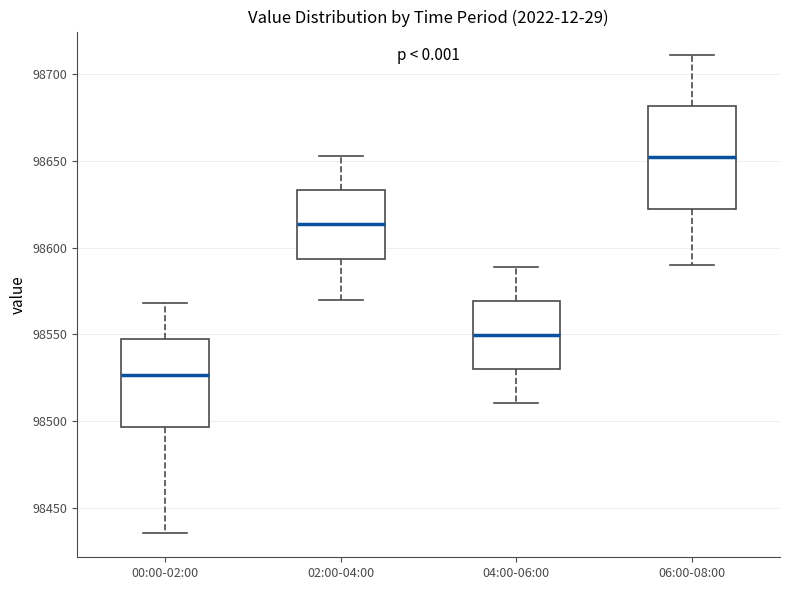

Where does the median line of the box for 06:00-08:00 sit on the y-axis? The values are not printed on the chart, so give them approximately, as read against the axis.

98650